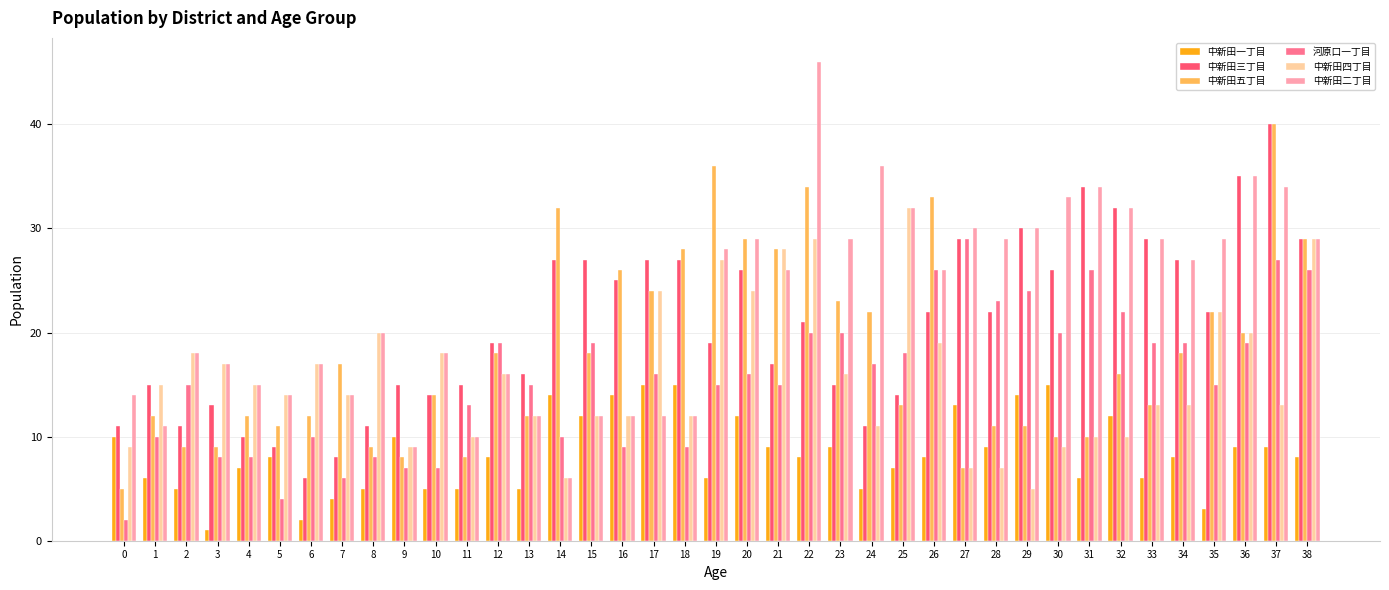

Reading left to right, transcribe all the data shown in this chart.

中新田一丁目: 0=10	1=6	2=5	3=1	4=7	5=8	6=2	7=4	8=5	9=10	10=5	11=5	12=8	13=5	14=14	15=12	16=14	17=15	18=15	19=6	20=12	21=9	22=8	23=9	24=5	25=7	26=8	27=13	28=9	29=14	30=15	31=6	32=12	33=6	34=8	35=3	36=9	37=9	38=8
中新田三丁目: 0=11	1=15	2=11	3=13	4=10	5=9	6=6	7=8	8=11	9=15	10=14	11=15	12=19	13=16	14=27	15=27	16=25	17=27	18=27	19=19	20=26	21=17	22=21	23=15	24=11	25=14	26=22	27=29	28=22	29=30	30=26	31=34	32=32	33=29	34=27	35=22	36=35	37=40	38=29
中新田五丁目: 0=5	1=12	2=9	3=9	4=12	5=11	6=12	7=17	8=9	9=8	10=14	11=8	12=18	13=12	14=32	15=18	16=26	17=24	18=28	19=36	20=29	21=28	22=34	23=23	24=22	25=13	26=33	27=7	28=11	29=11	30=10	31=10	32=16	33=13	34=18	35=22	36=20	37=40	38=29
河原口一丁目: 0=2	1=10	2=15	3=8	4=8	5=4	6=10	7=6	8=8	9=7	10=7	11=13	12=19	13=15	14=10	15=19	16=9	17=16	18=9	19=15	20=16	21=15	22=20	23=20	24=17	25=18	26=26	27=29	28=23	29=24	30=20	31=26	32=22	33=19	34=19	35=15	36=19	37=27	38=26
中新田四丁目: 0=9	1=15	2=18	3=17	4=15	5=14	6=17	7=14	8=20	9=9	10=18	11=10	12=16	13=12	14=6	15=12	16=12	17=24	18=12	19=27	20=24	21=28	22=29	23=16	24=11	25=32	26=19	27=7	28=7	29=5	30=9	31=10	32=10	33=13	34=13	35=22	36=20	37=13	38=29
中新田二丁目: 0=14	1=11	2=18	3=17	4=15	5=14	6=17	7=14	8=20	9=9	10=18	11=10	12=16	13=12	14=6	15=12	16=12	17=12	18=12	19=28	20=29	21=26	22=46	23=29	24=36	25=32	26=26	27=30	28=29	29=30	30=33	31=34	32=32	33=29	34=27	35=29	36=35	37=34	38=29